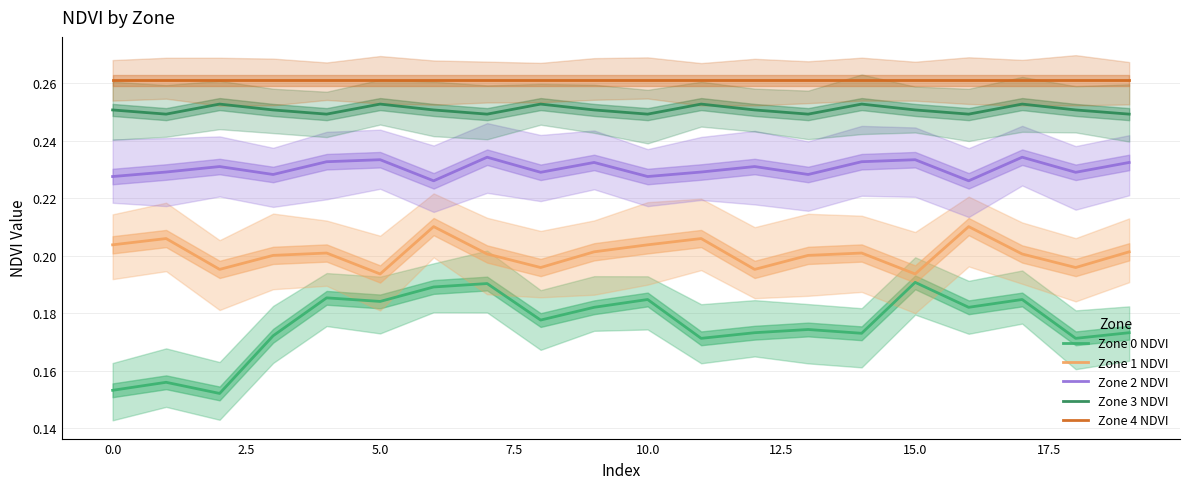

What is the difference between the highest and lowest values at 18?

0.1